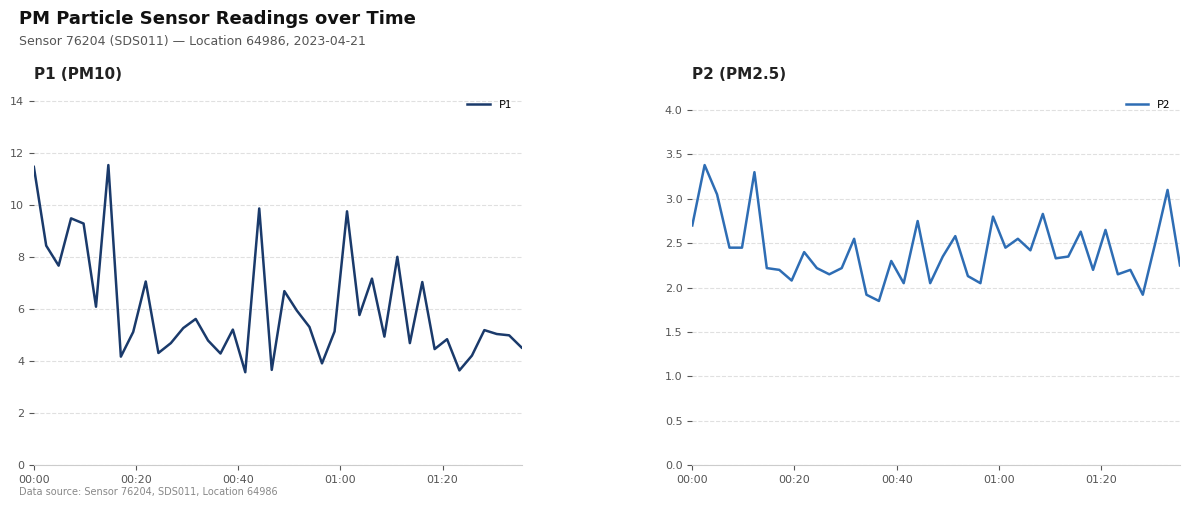

The P2 series shows 3.1 at 17. True or false?

False